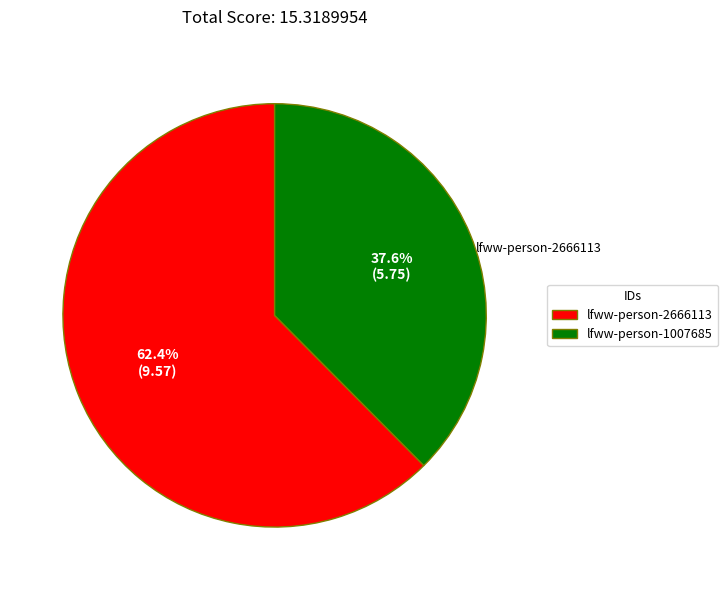

Does lfww-person-2666113 account for over 50% of the chart?

Yes